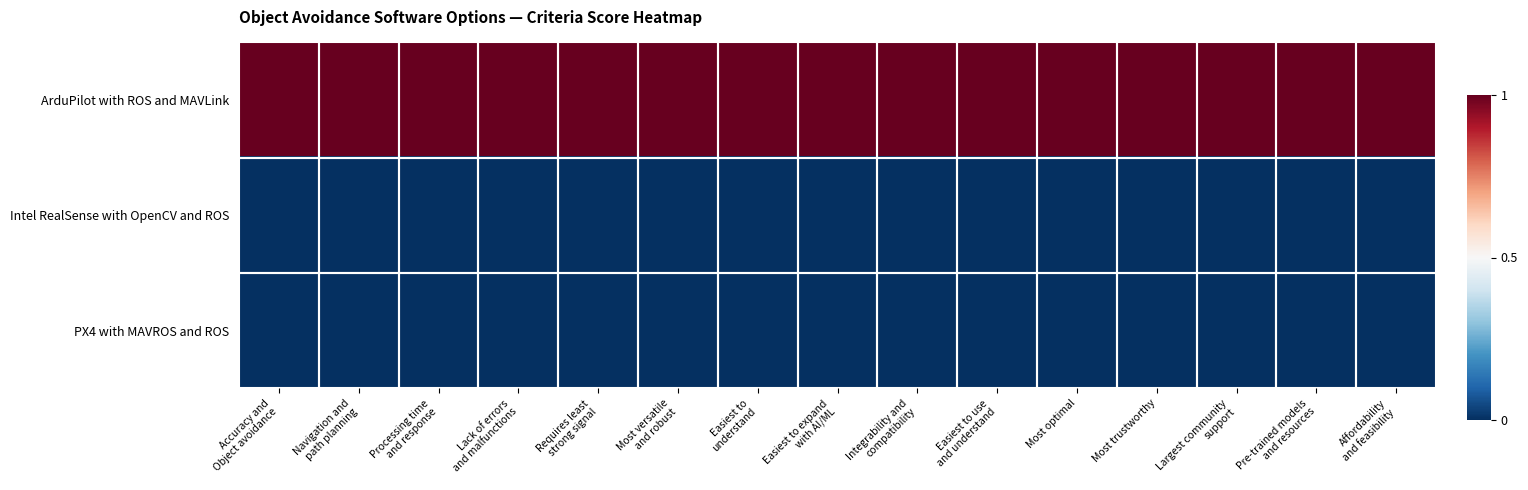

Reading left to right, extract all data points from this chart.

ArduPilot with ROS and MAVLink: Accuracy and
Object avoidance=1	Navigation and
path planning=1	Processing time
and response=1	Lack of errors
and malfunctions=1	Requires least
strong signal=1	Most versatile
and robust=1	Easiest to
understand=1	Easiest to expand
with AI/ML=1	Integrability and
compatibility=1	Easiest to use
and understand=1	Most optimal=1	Most trustworthy=1	Largest community
support=1	Pre-trained models
and resources=1	Affordability
and feasibility=1
Intel RealSense with OpenCV and ROS: Accuracy and
Object avoidance=0	Navigation and
path planning=0	Processing time
and response=0	Lack of errors
and malfunctions=0	Requires least
strong signal=0	Most versatile
and robust=0	Easiest to
understand=0	Easiest to expand
with AI/ML=0	Integrability and
compatibility=0	Easiest to use
and understand=0	Most optimal=0	Most trustworthy=0	Largest community
support=0	Pre-trained models
and resources=0	Affordability
and feasibility=0
PX4 with MAVROS and ROS: Accuracy and
Object avoidance=0	Navigation and
path planning=0	Processing time
and response=0	Lack of errors
and malfunctions=0	Requires least
strong signal=0	Most versatile
and robust=0	Easiest to
understand=0	Easiest to expand
with AI/ML=0	Integrability and
compatibility=0	Easiest to use
and understand=0	Most optimal=0	Most trustworthy=0	Largest community
support=0	Pre-trained models
and resources=0	Affordability
and feasibility=0